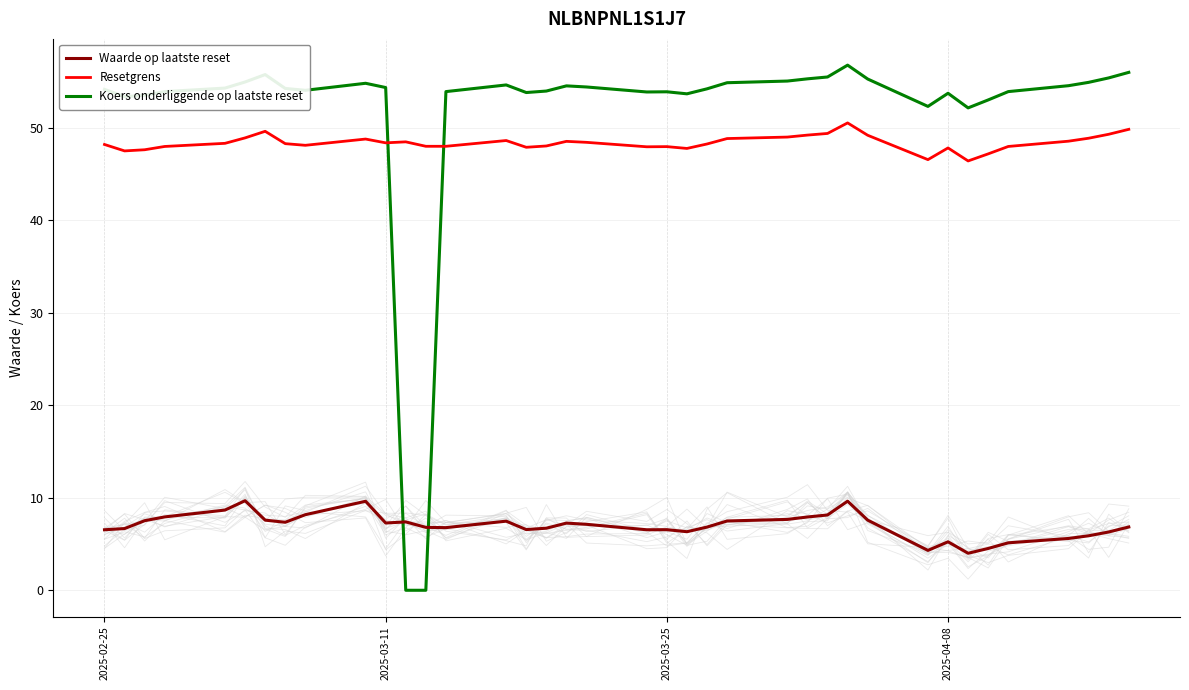

What is the difference between the maximum and minimum values in the Waarde op laatste reset series?

5.7